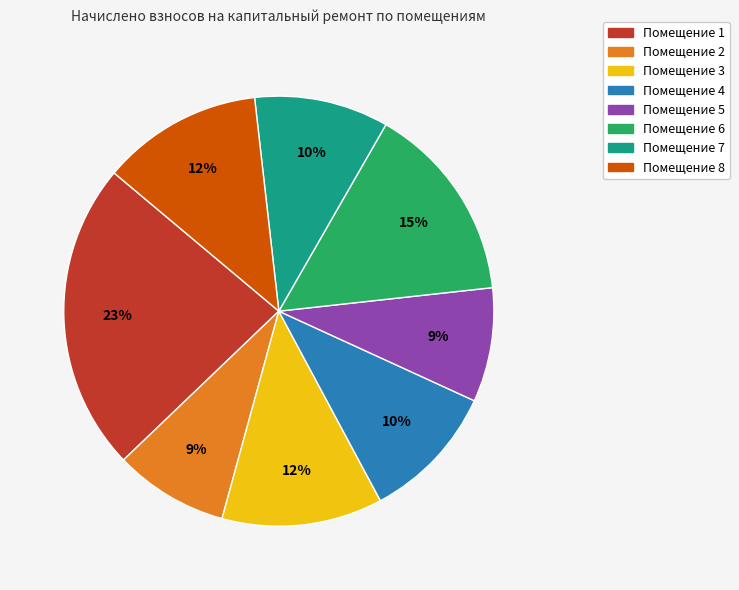

Is there a majority slice in this chart?

No